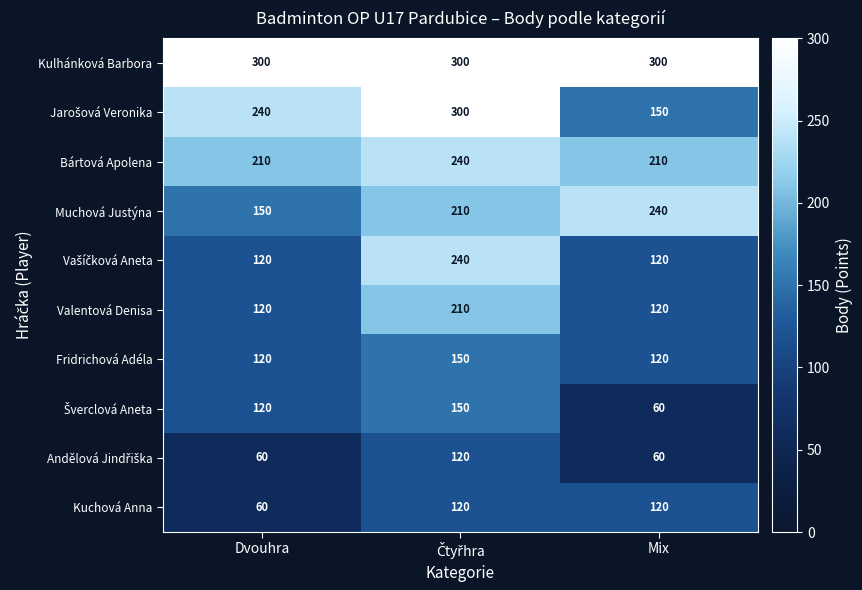

What is the greatest value displayed?

300